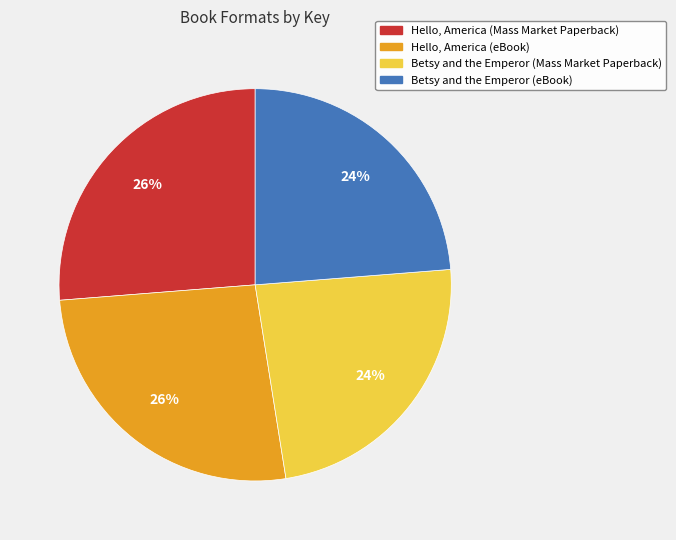

What is the ratio of the value at Hello, America (eBook) to the value at Hello, America (Mass Market Paperback)?

1.0